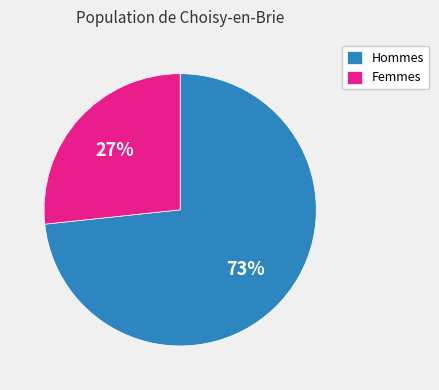

To the nearest percent, what is the average slice percentage?

50%